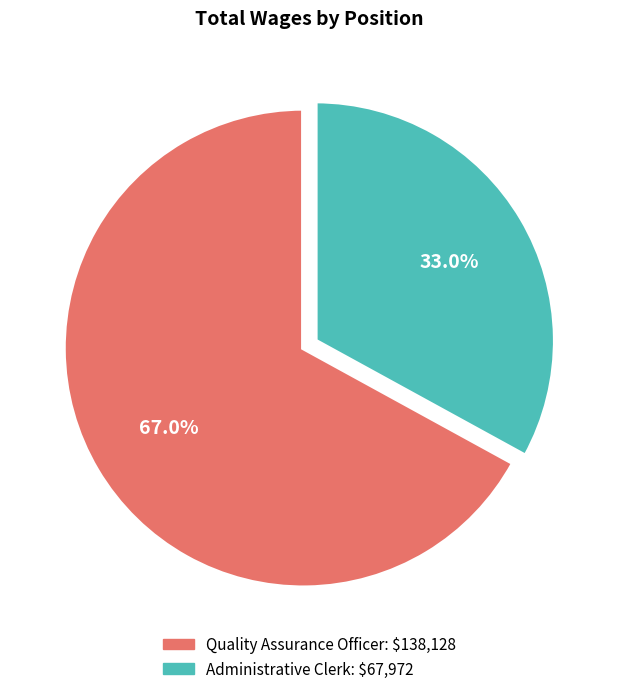

What is the ratio of the value at Quality Assurance Officer to the value at Administrative Clerk?

2.0